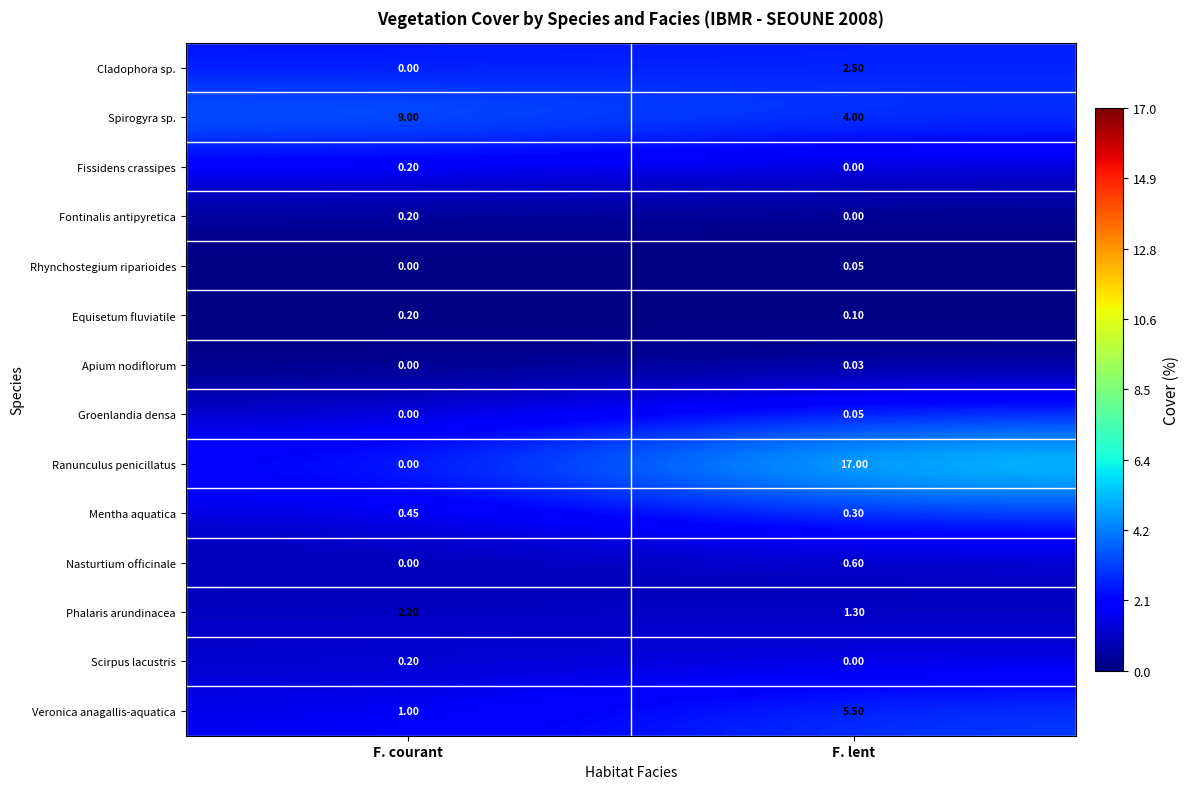

At which label is Equisetum fluviatile closest to 0?

F. lent